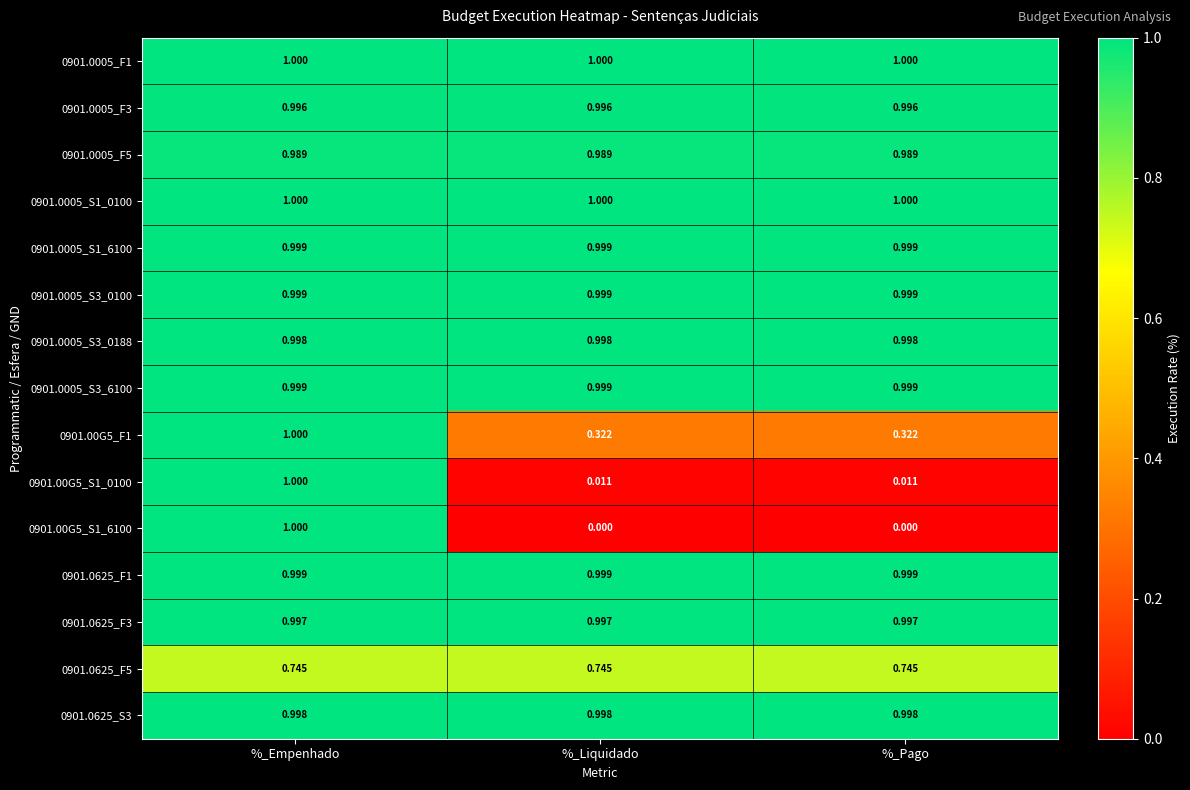

At which category is the sum across all series the highest?

%_Empenhado